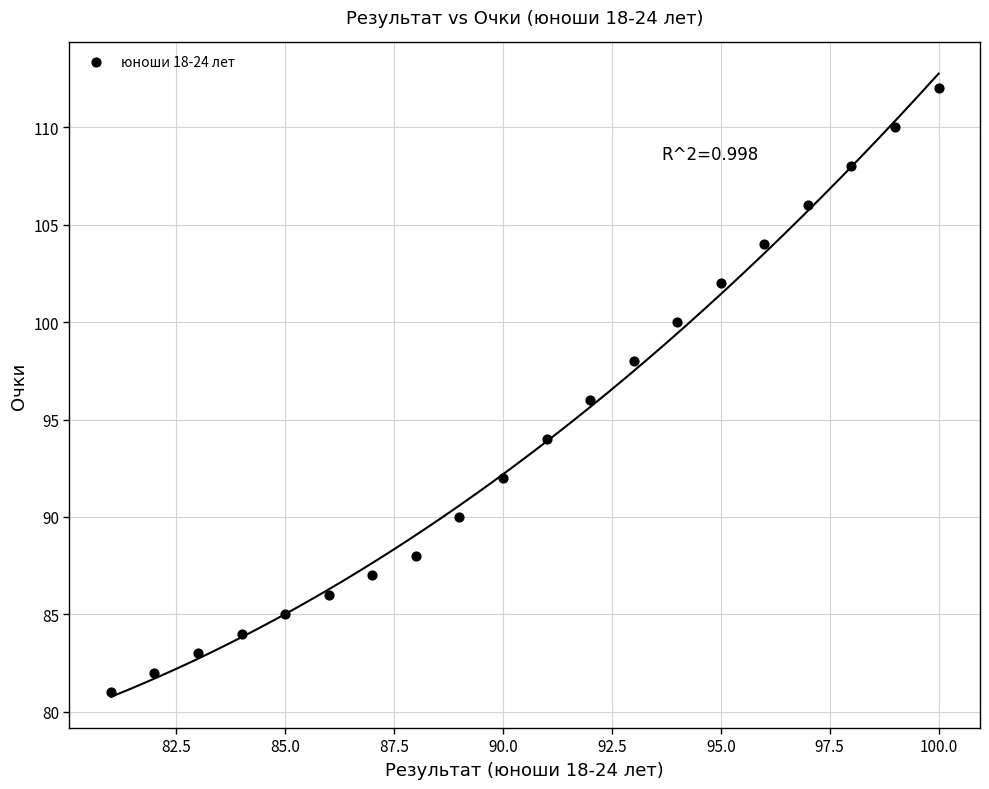

What is the range of Y values (max minus min)?

31